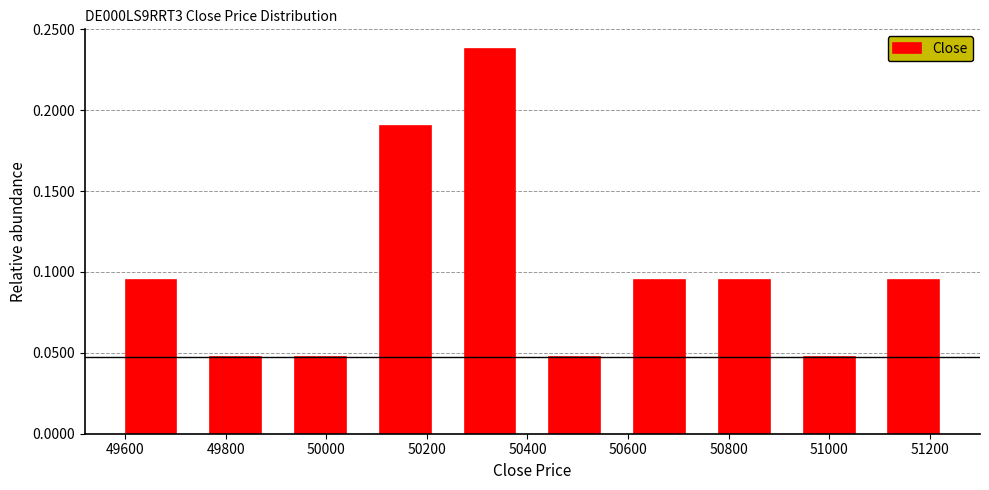

What is the height of the bar covering 49900 to 50080 on the x-axis? Neither the bar edges nor the heights are printed on the chart, so give them approximately, as read against the axes.

0.050